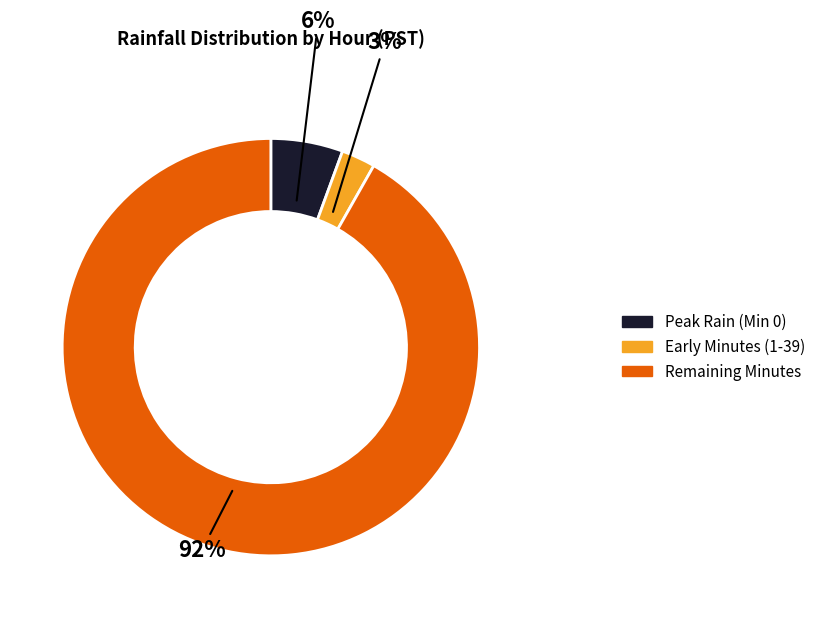

How many slices are in this pie chart?

3